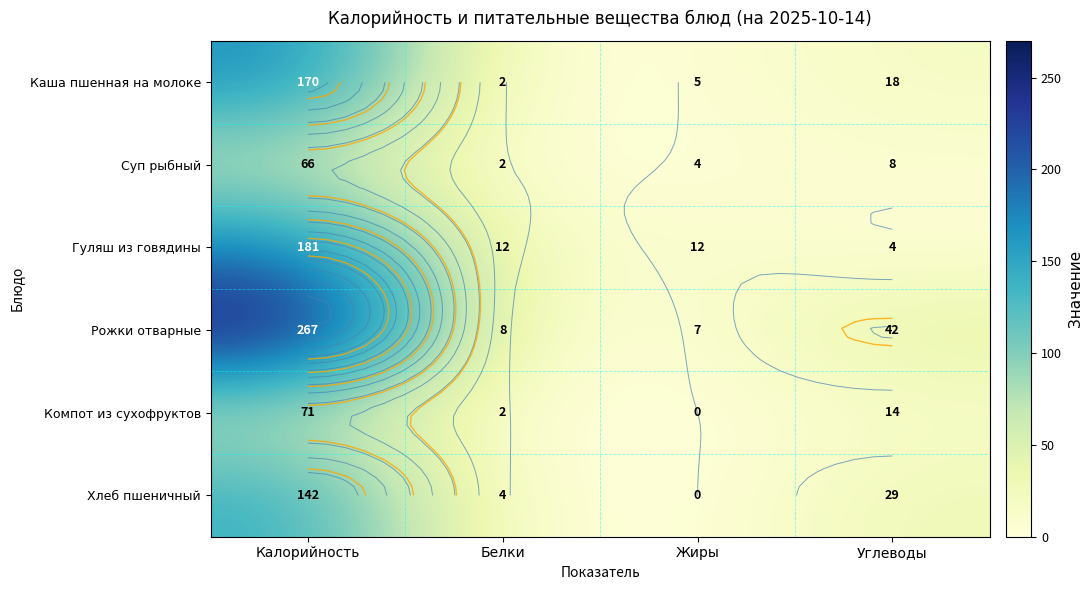

At which category is the sum across all series the highest?

Калорийность